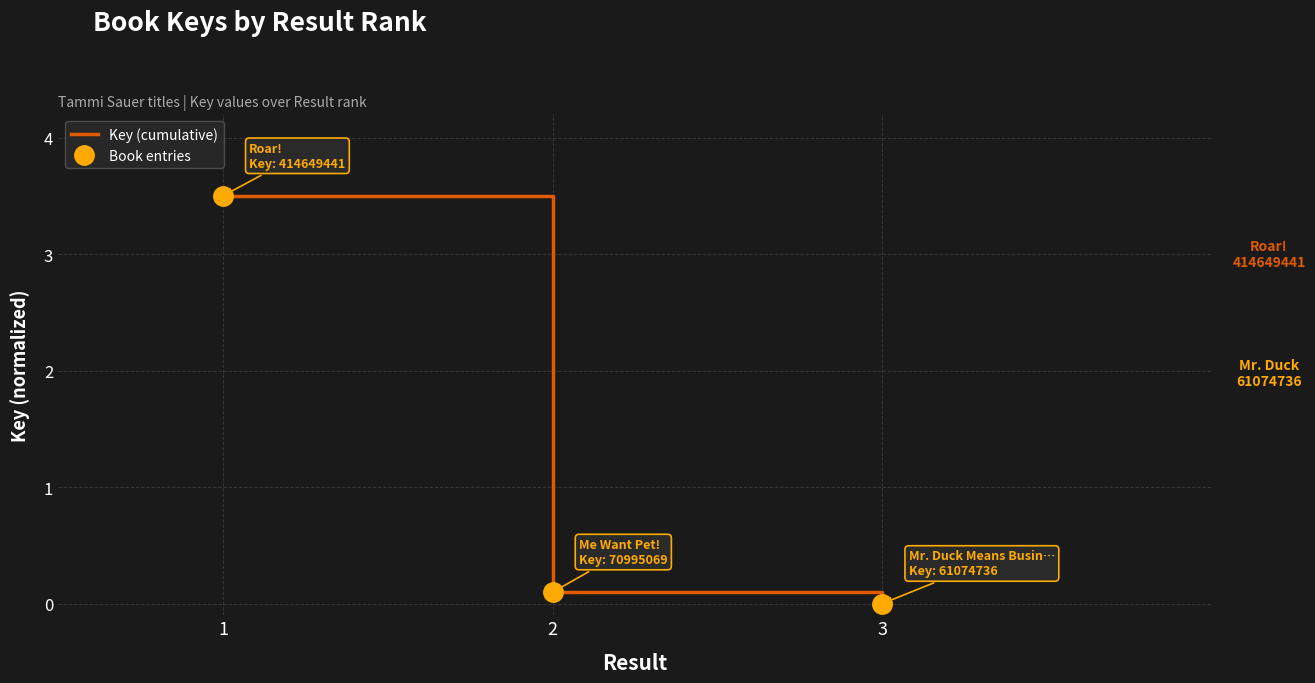

Is it true that Key (cumulative) equals 5.4 at 1?

False